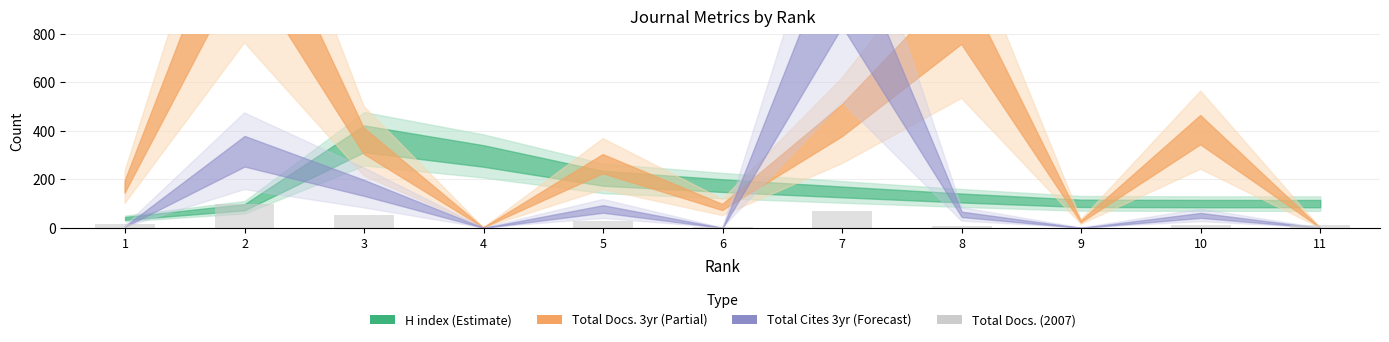

Is it true that the value at 3 is 84?

False